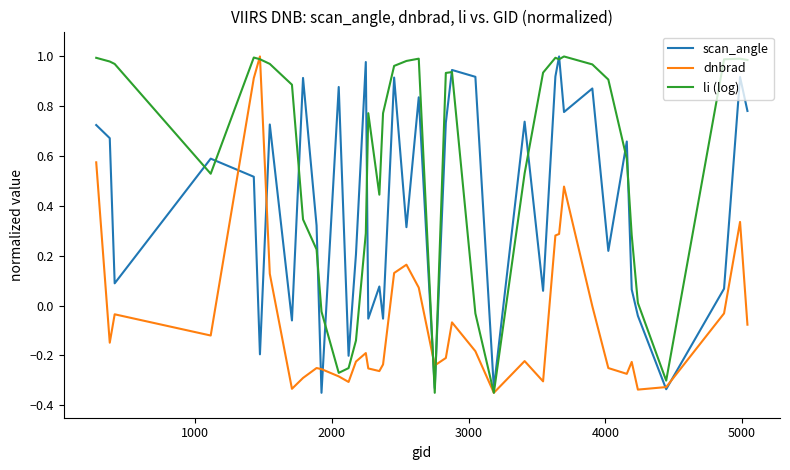

Which series has the largest total across all categories?

li (log)